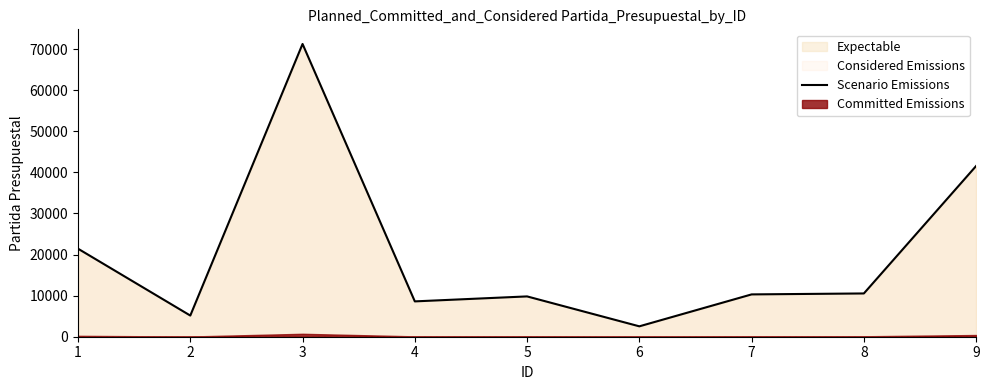

Approximately how many times larger is the value at 5 compared to 9?

0.2